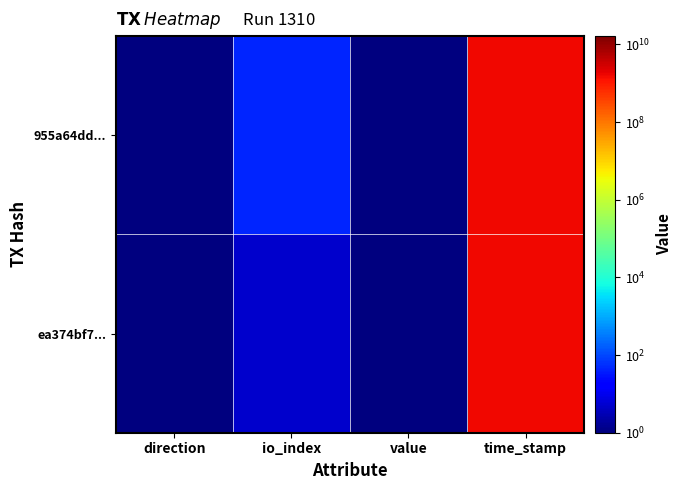

Which category has the lowest value across all series?

value